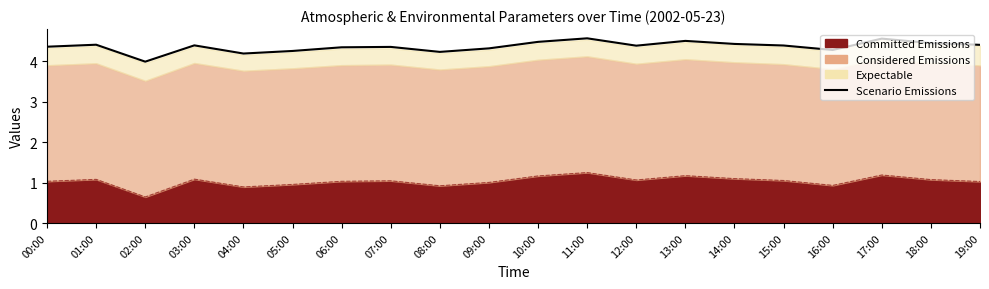

Rank the categories by value from lowest to highest.

02:00, 04:00, 08:00, 05:00, 16:00, 09:00, 06:00, 07:00, 00:00, 12:00, 15:00, 03:00, 19:00, 01:00, 14:00, 18:00, 10:00, 13:00, 17:00, 11:00